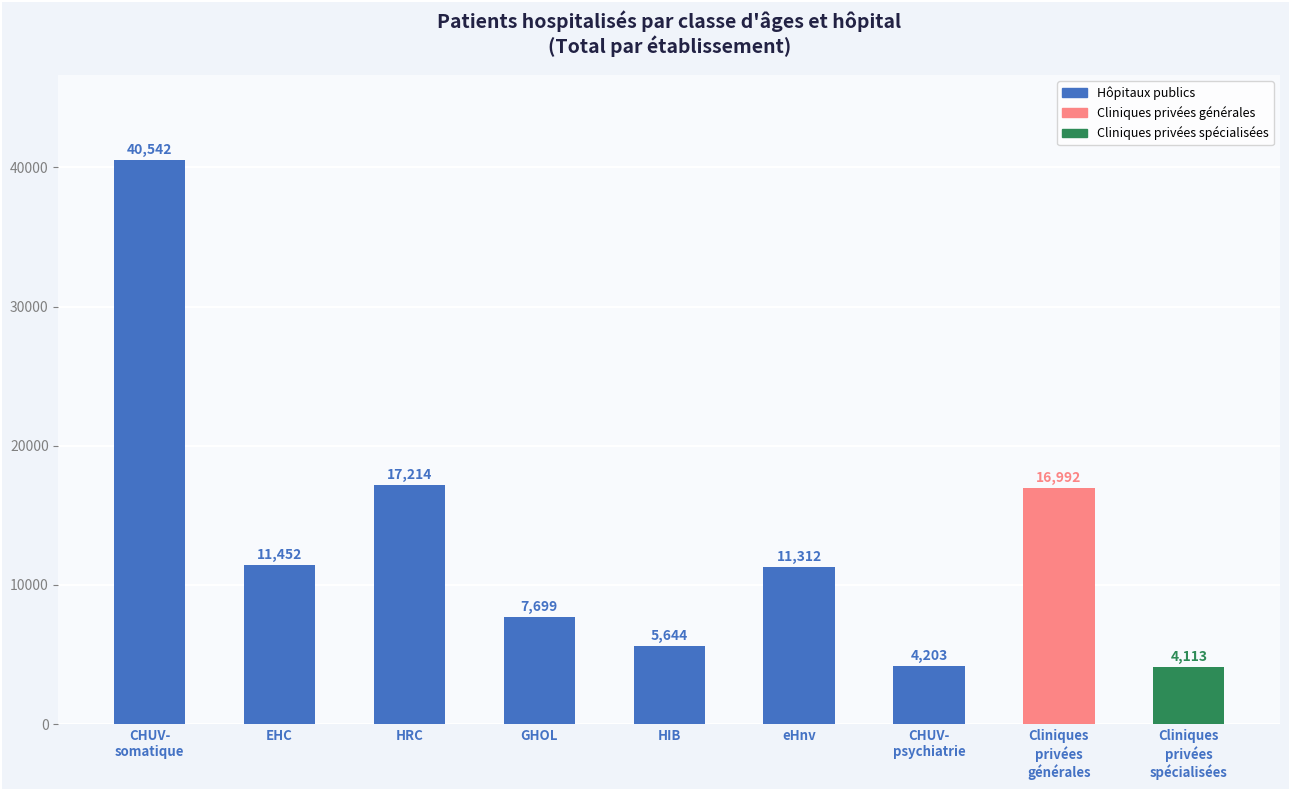

What is the sum of all values?

119171